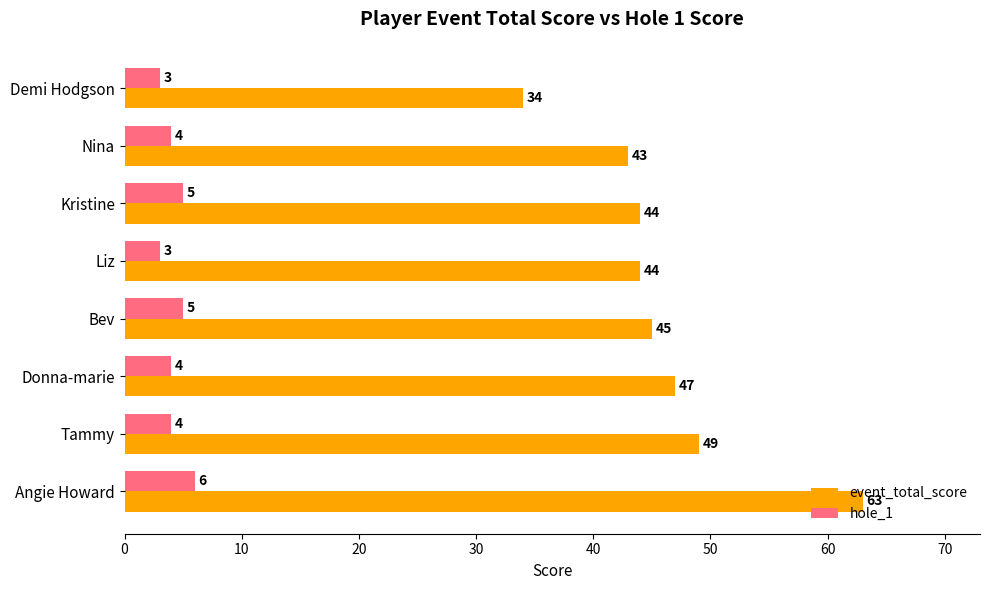

What is the average value of the hole_1 series?

4